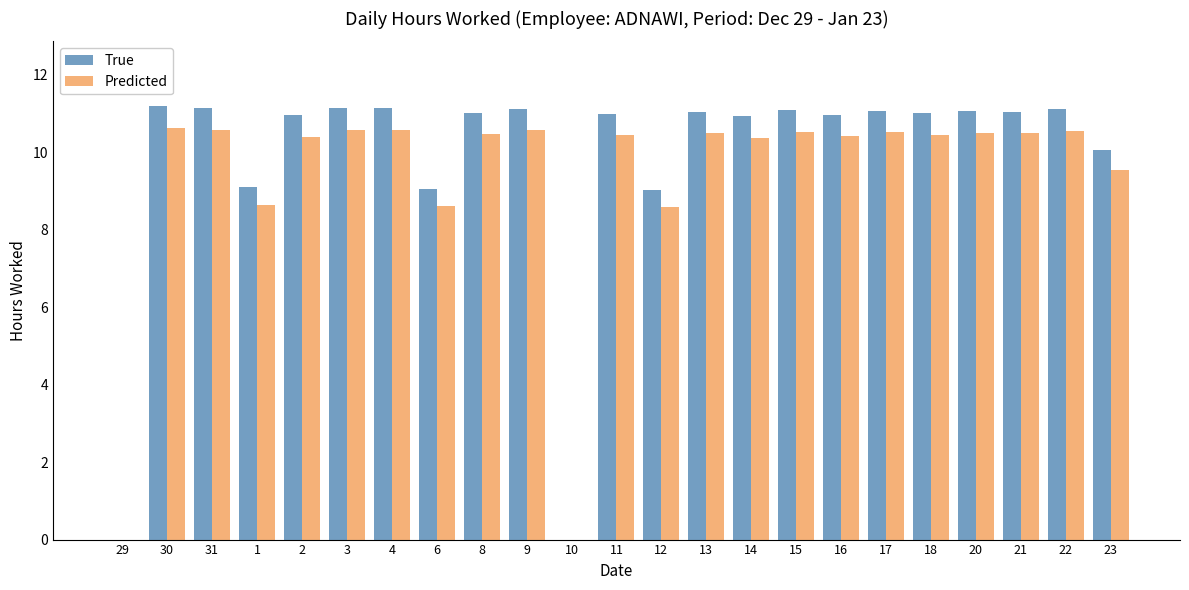

What is the total value across all series at 30?

21.8